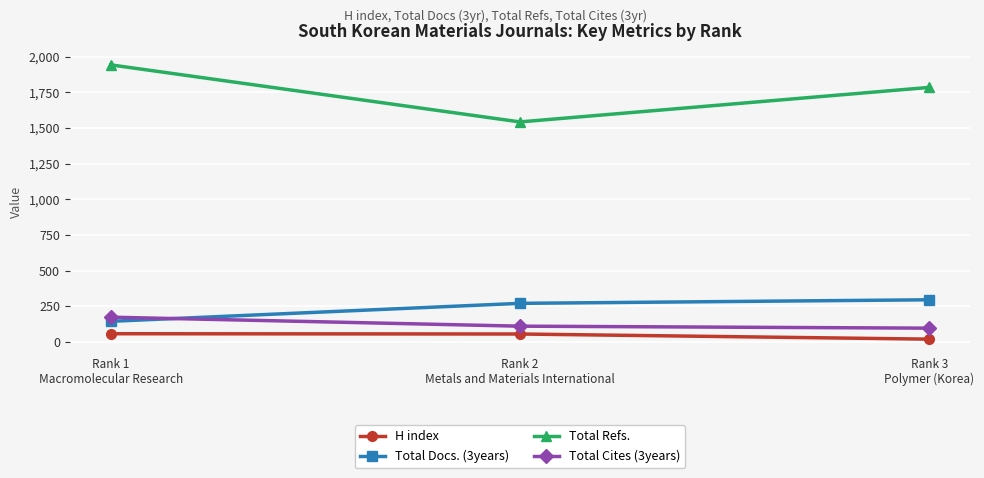

Rank the series at Rank 3
Polymer (Korea) from highest to lowest value.

Total Refs., Total Docs. (3years), Total Cites (3years), H index